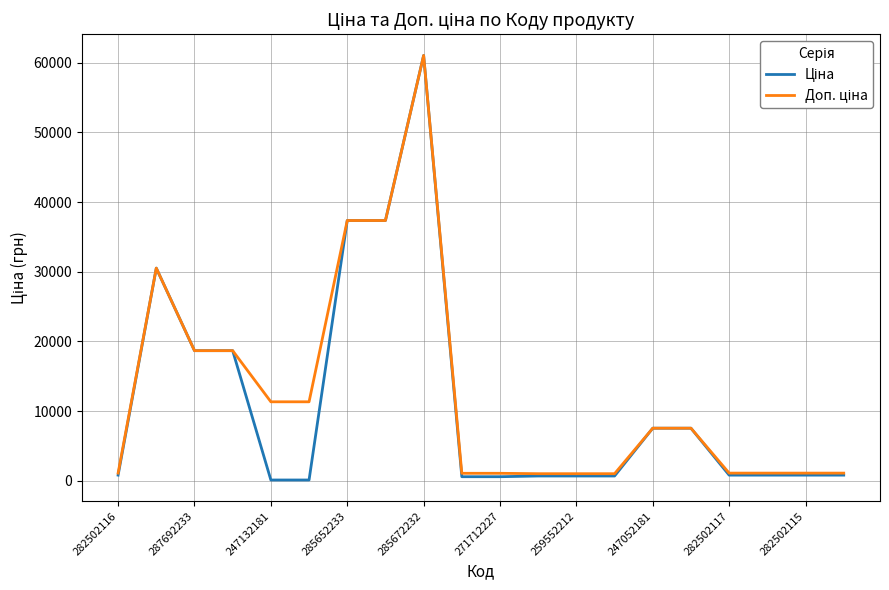

What is the maximum value shown in the chart?

61024.7